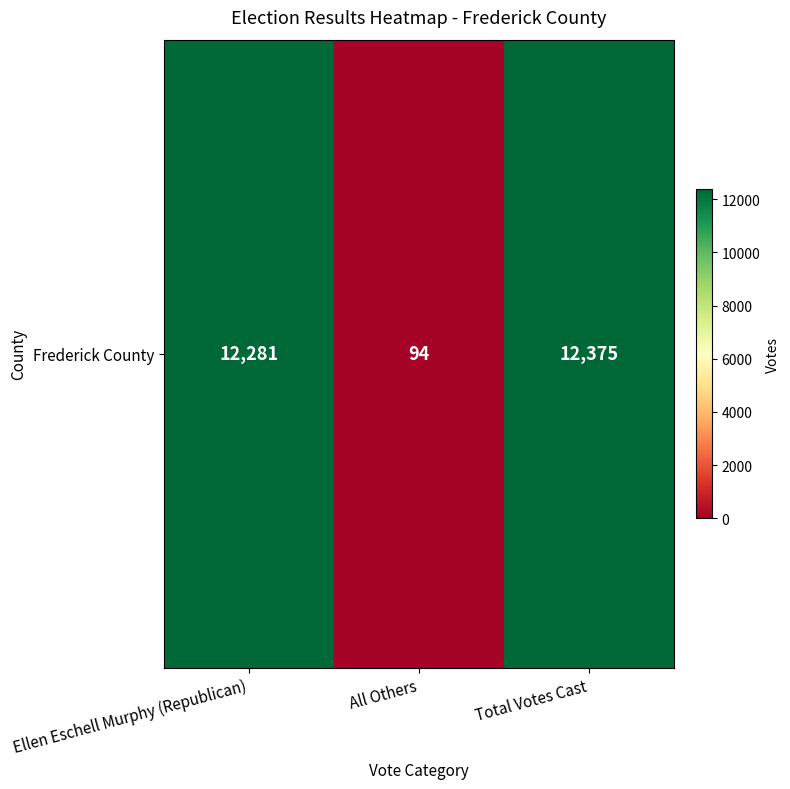

What is the sum of the values at All Others and Total Votes Cast?

12469